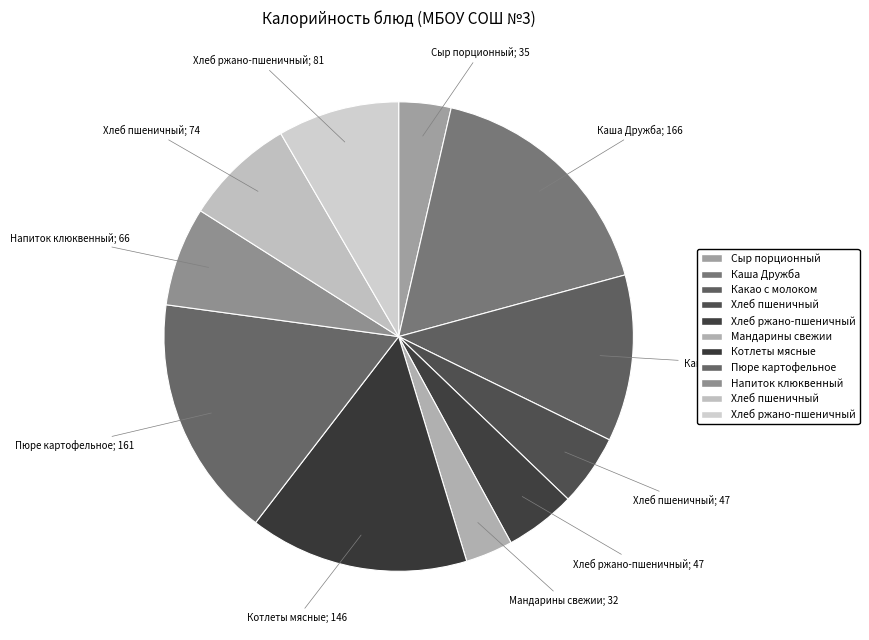

How many segments does this pie chart have?

11